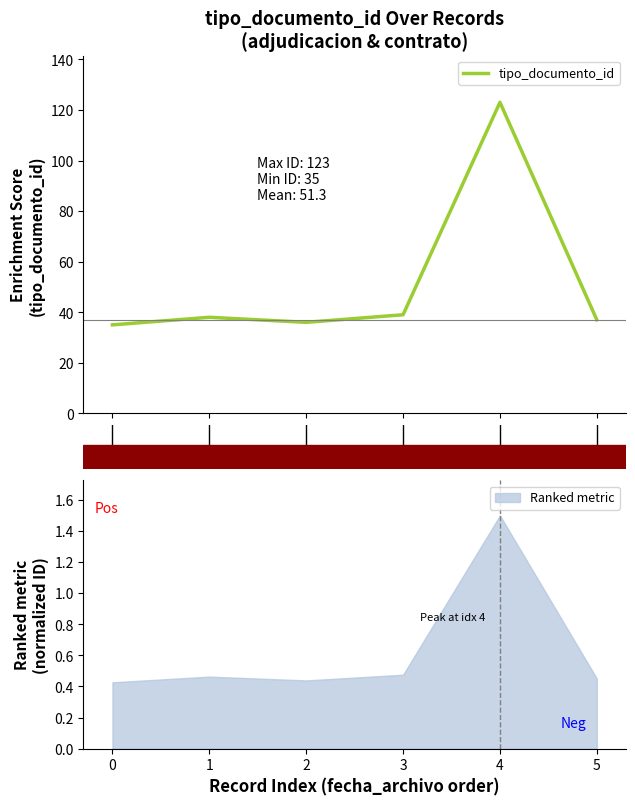

How many categories are shown in the chart?

6